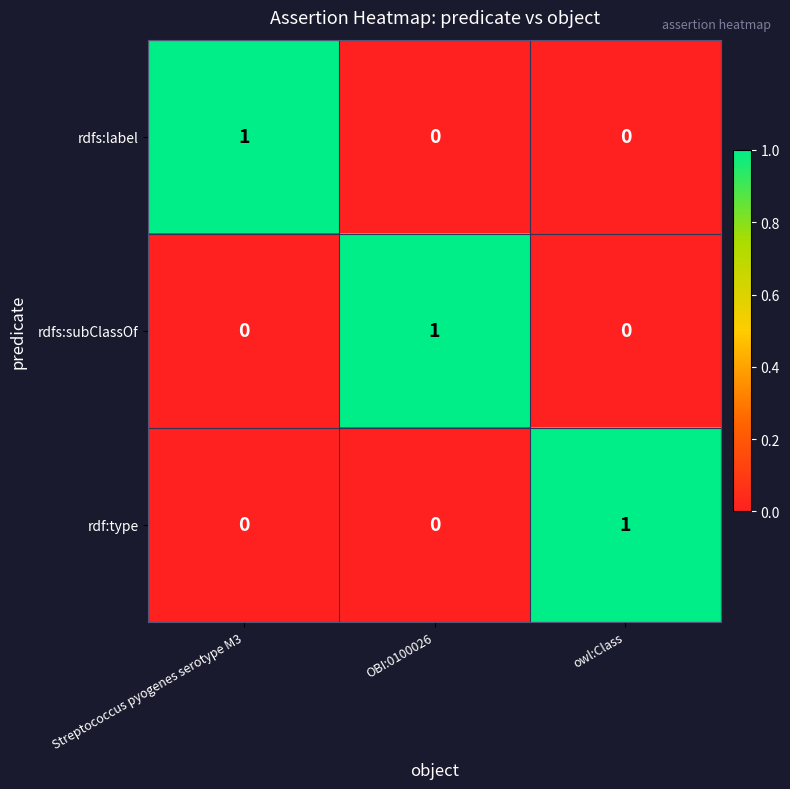

Count the rdfs:subClassOf values in the range 0 to 1.

3